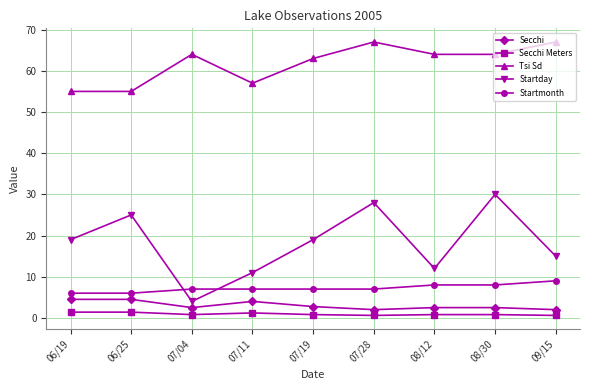

At which label does Startmonth reach its peak?

09/15